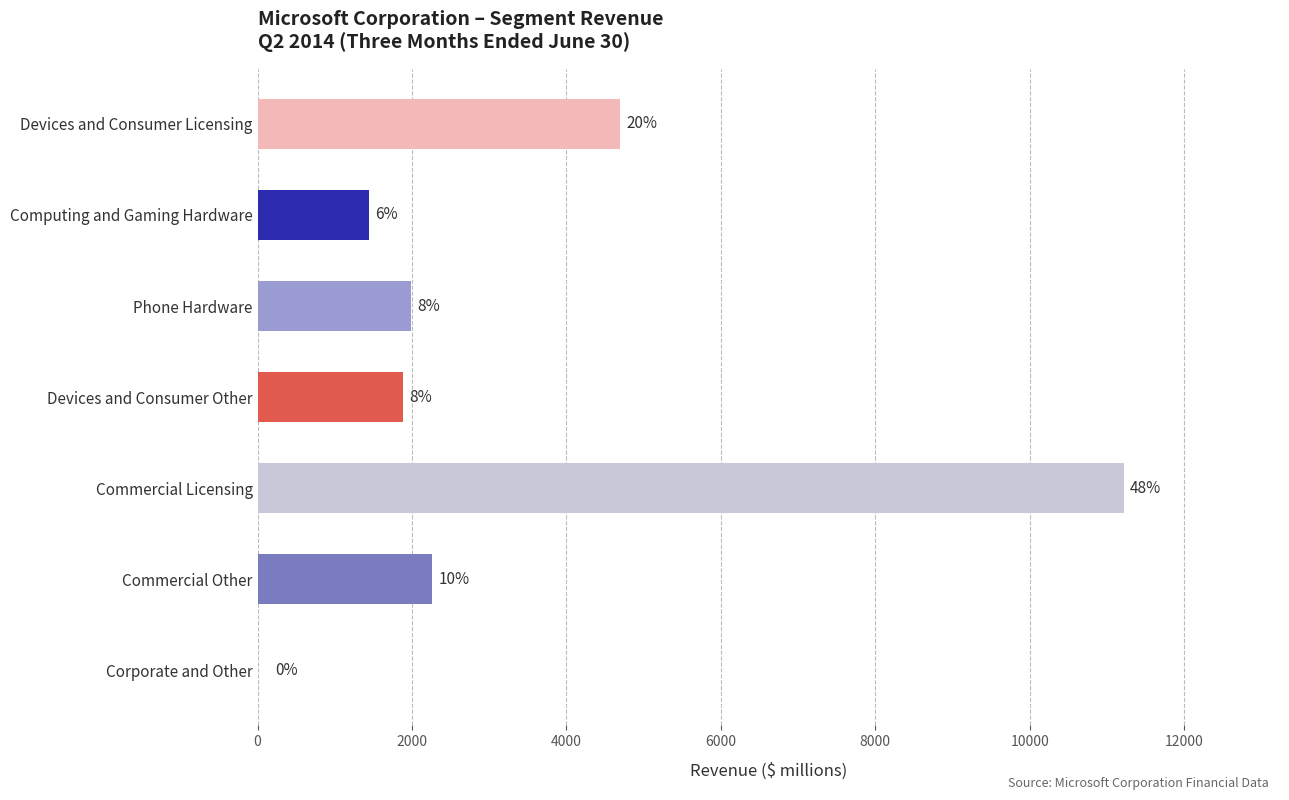

How many bars are there in total?

7